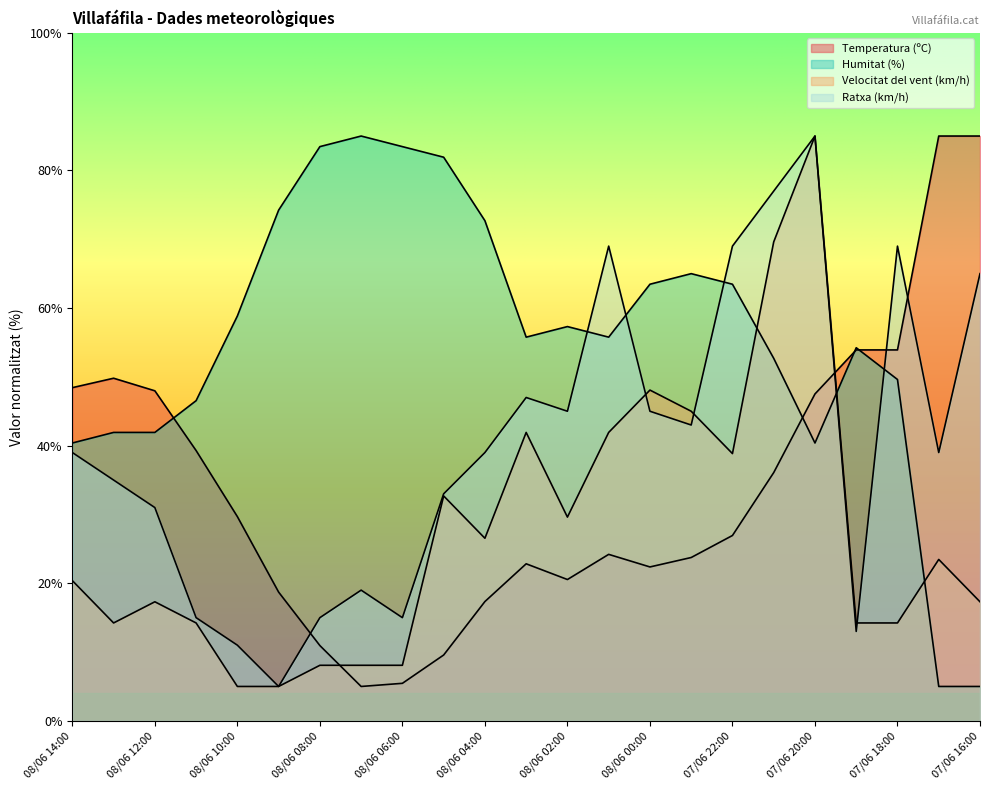

How many times do Velocitat del vent (km/h) and Temperatura (ºC) cross each other?

2